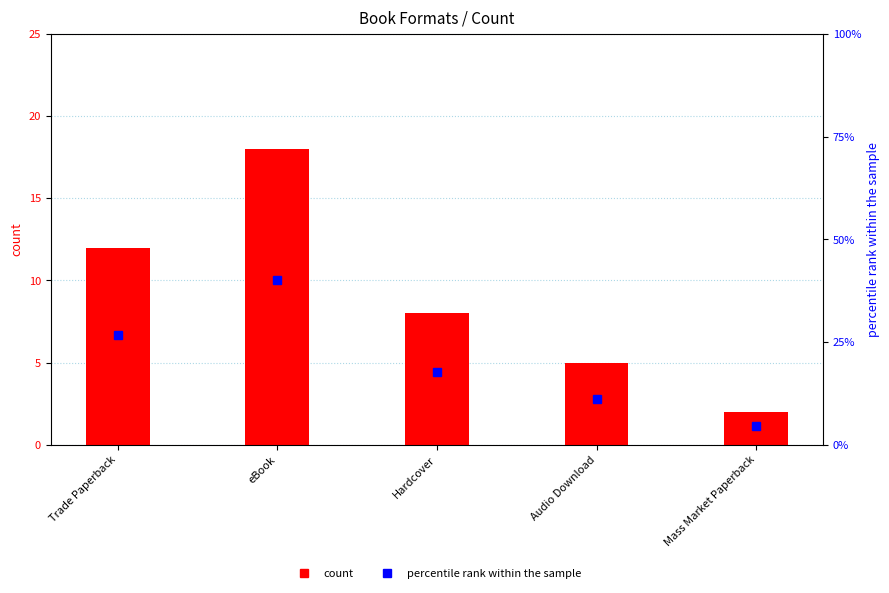

Which series has the widest spread of values?

percentile rank within the sample